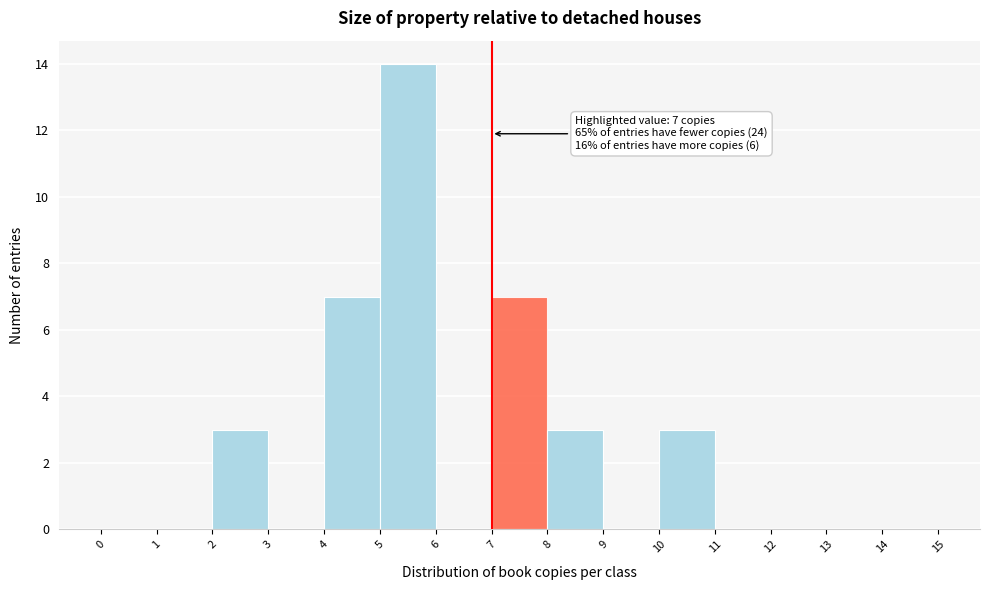

Which range on the x-axis has the tallest bar?

5 to 6